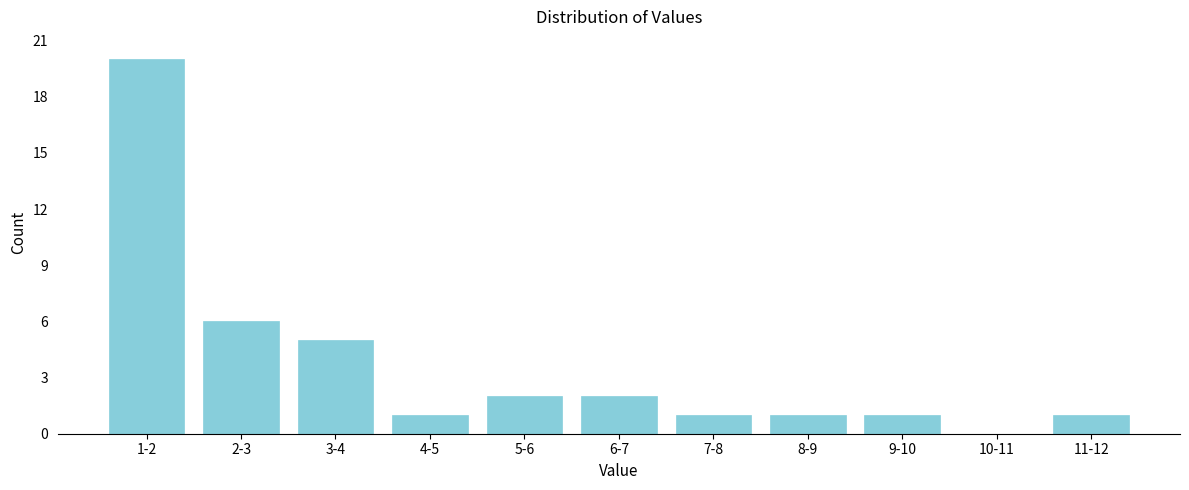

Reading right to left, extract all data points from this chart.

11-12=1	10-11=0	9-10=1	8-9=1	7-8=1	6-7=2	5-6=2	4-5=1	3-4=5	2-3=6	1-2=20